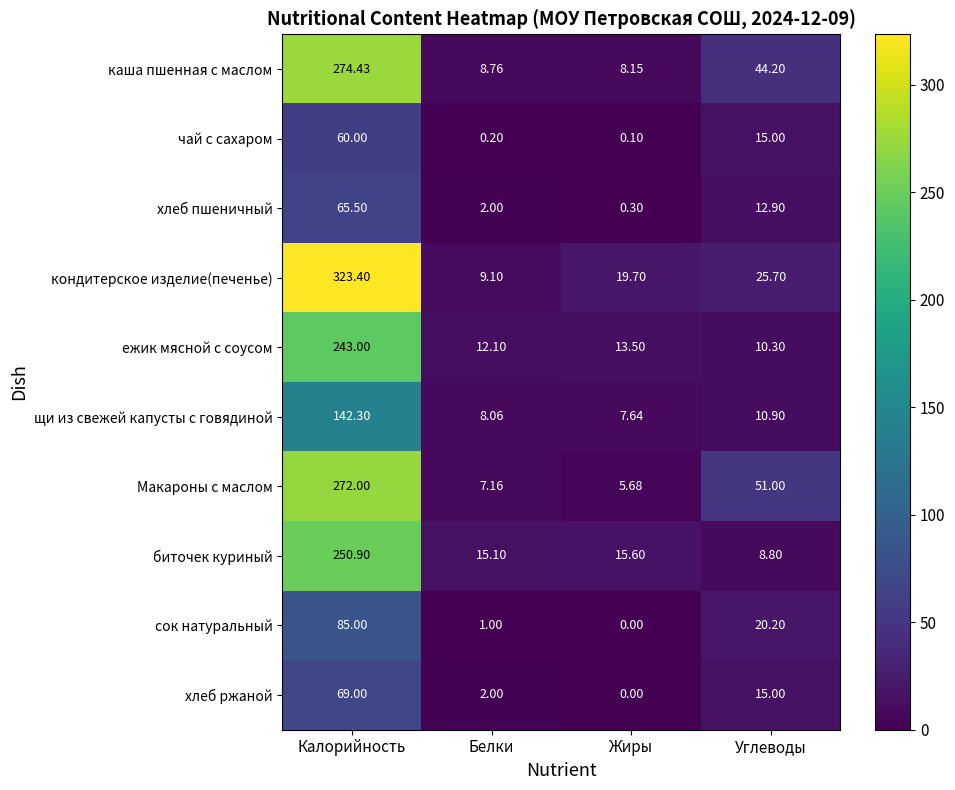

List the series in order of their peak value, highest first.

кондитерское изделие(печенье), каша пшенная с маслом, Макароны с маслом, биточек куриный, ежик мясной с соусом, щи из свежей капусты с говядиной, сок натуральный, хлеб ржаной, хлеб пшеничный, чай с сахаром